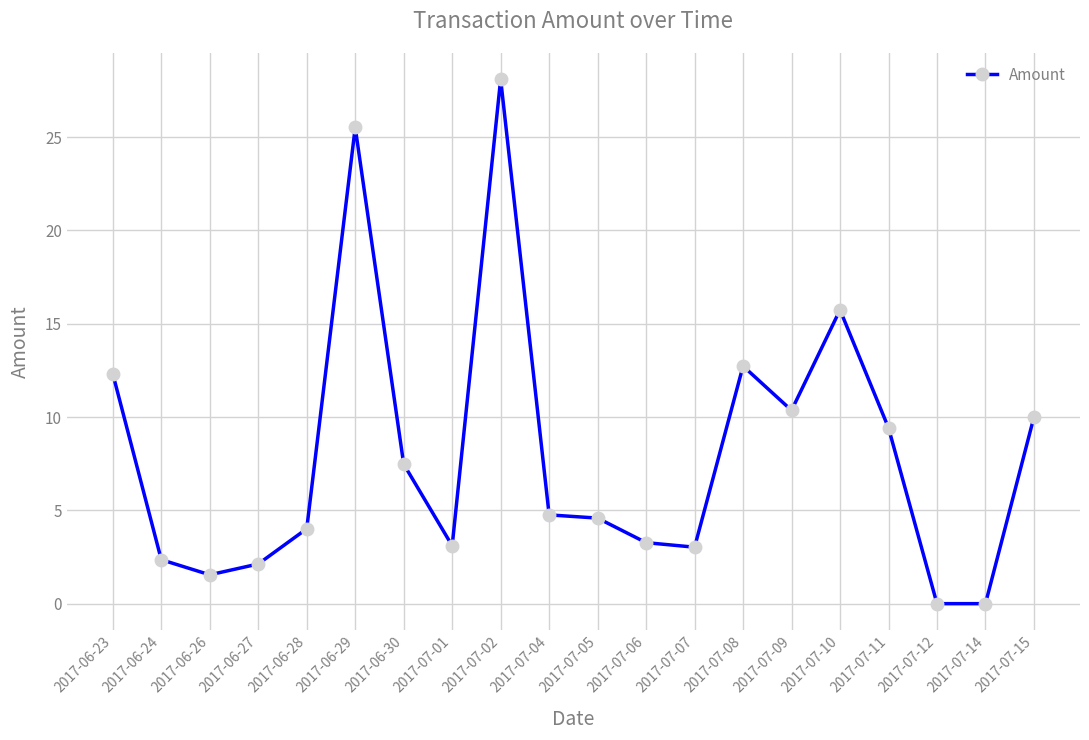

Is it true that the value at 2017-06-29 is 25.5?

True